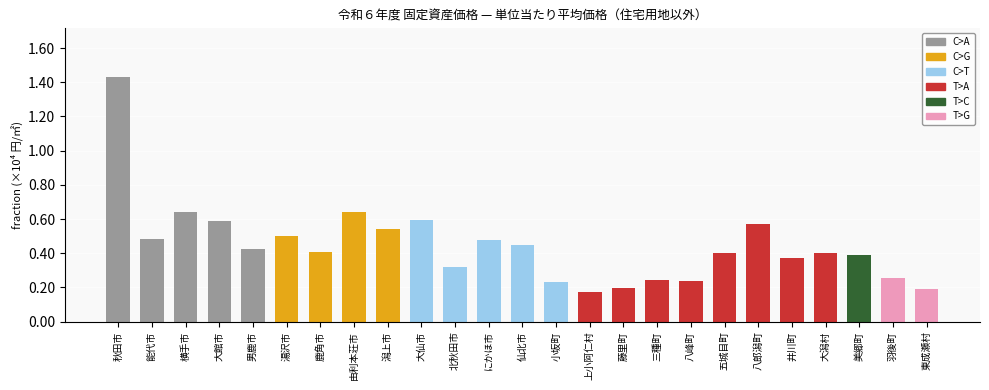

Are the bars horizontal?

No